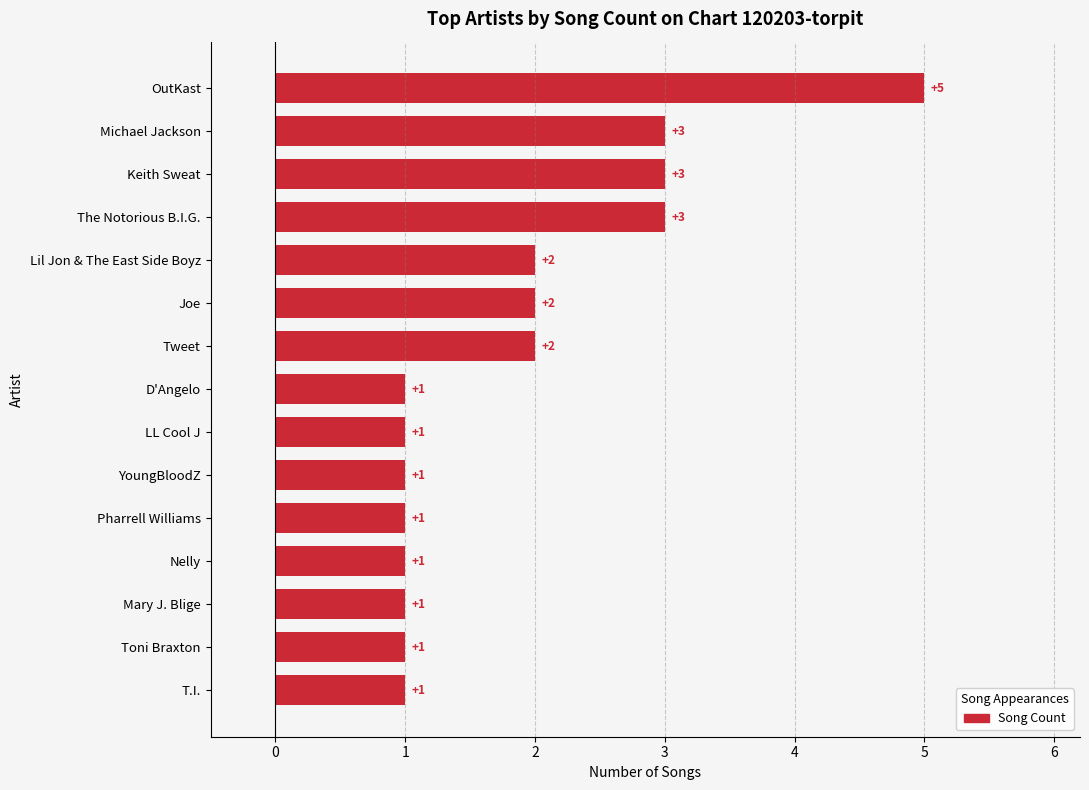

Which category has the highest value across all series?

OutKast